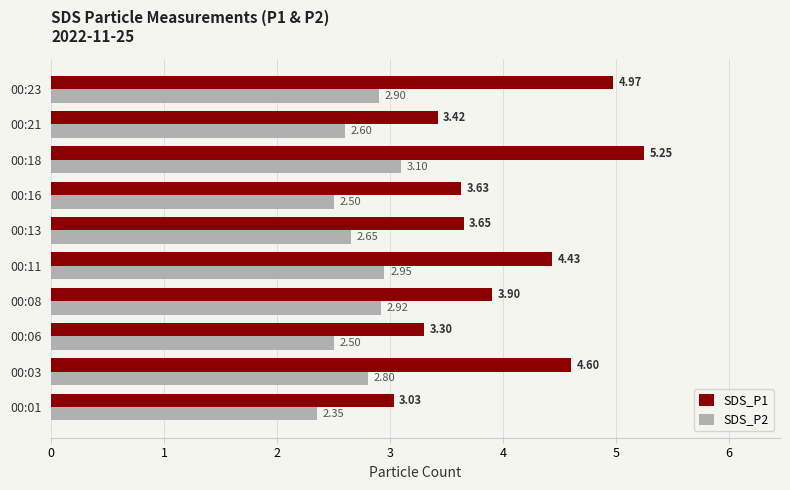

Between 00:11 and 00:23, which series saw the biggest shift?

SDS_P1